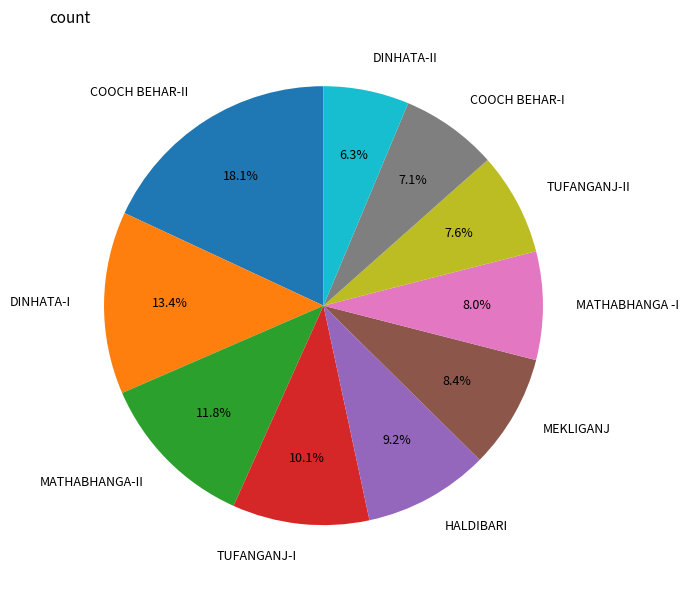

Which category has the biggest portion of the pie?

COOCH BEHAR-II